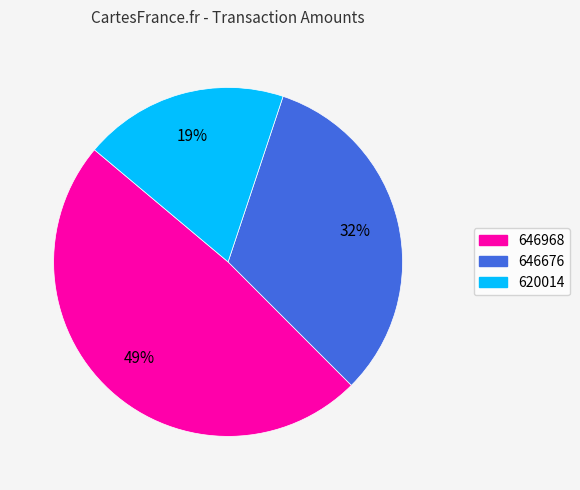

To the nearest percent, what percentage of the pie is 646676?

32%